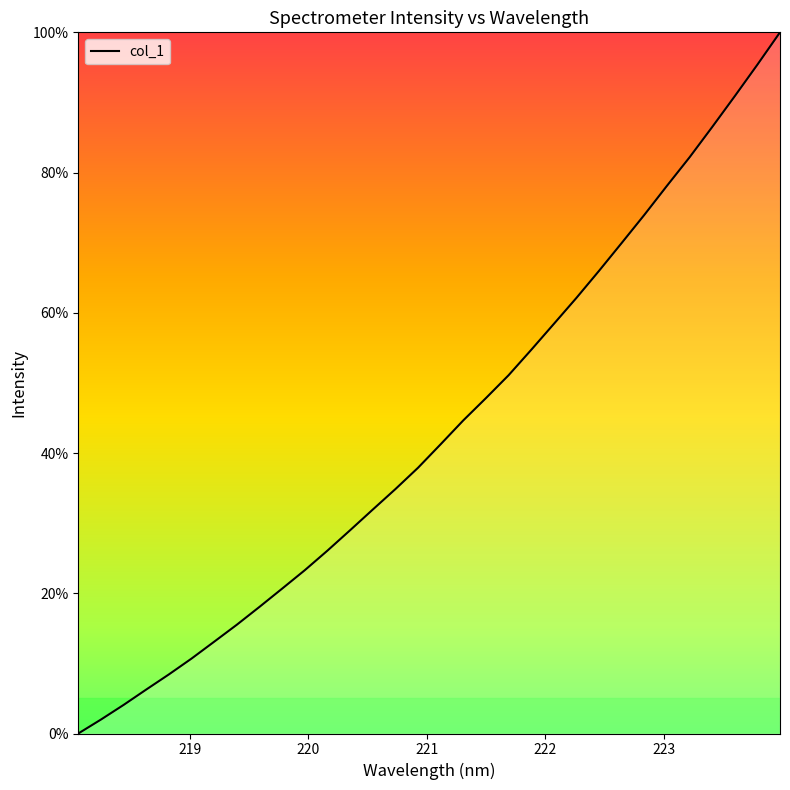

What is the maximum value shown in the chart?

100.0